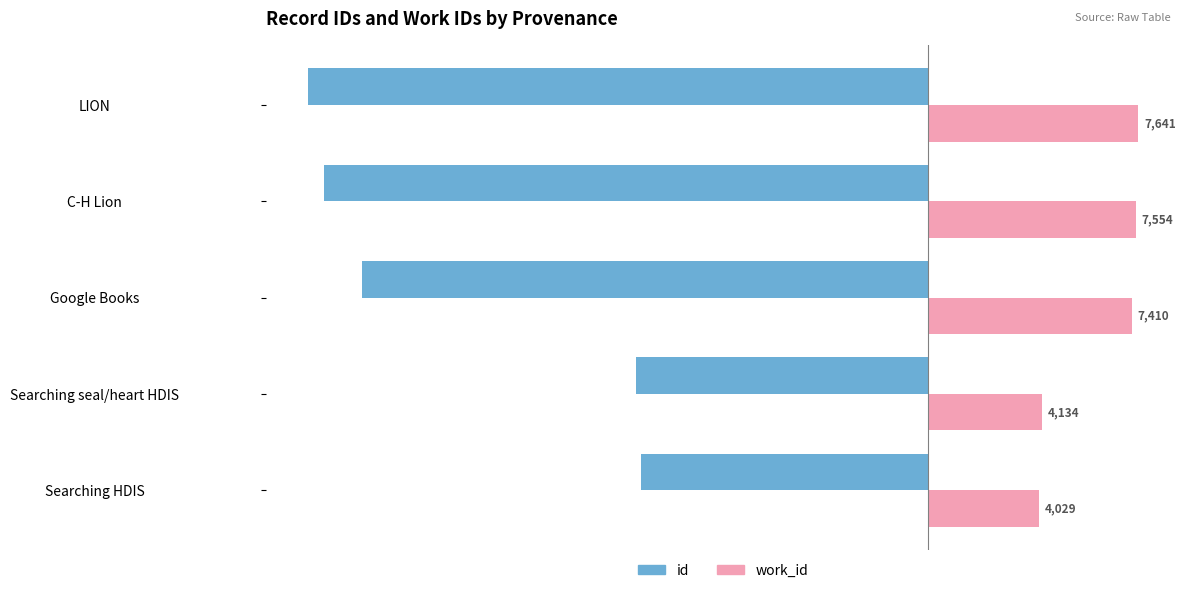

What is the difference between the id values at LION and Searching HDIS?

12101